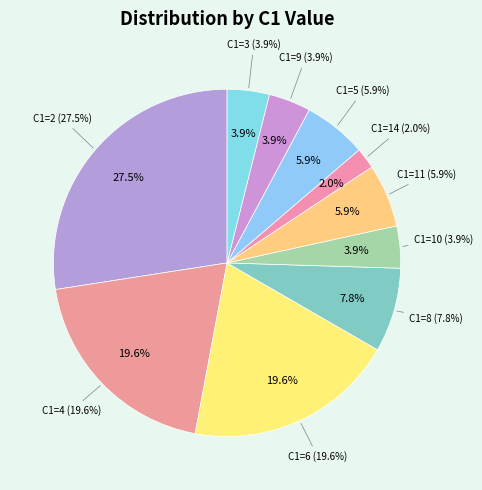

What is the ratio of the value at 3 to the value at 9?

1.0